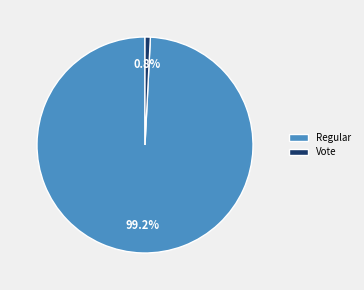

Approximately how many times larger is the value at Regular compared to Vote?

124.7